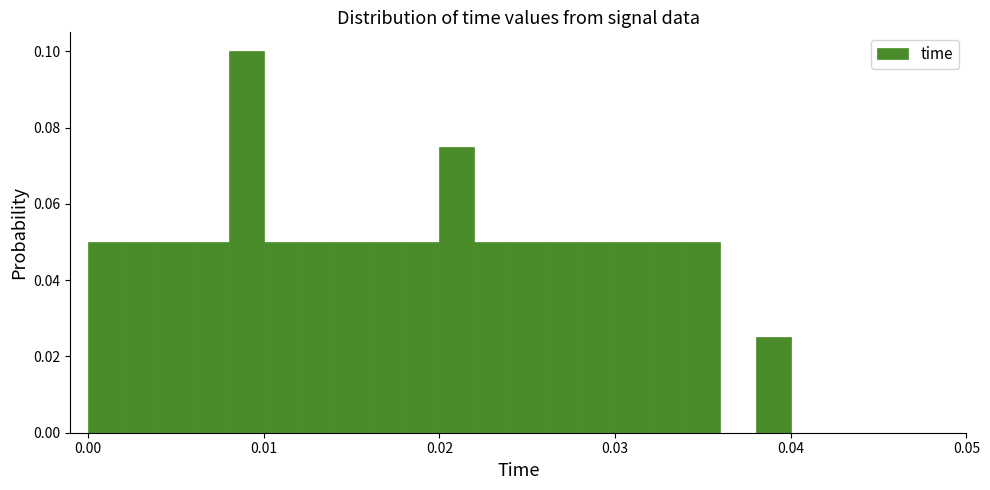

Around what value on the x-axis is the tallest bar? Give the approximate position of its centre, as read against the axis.

0.009